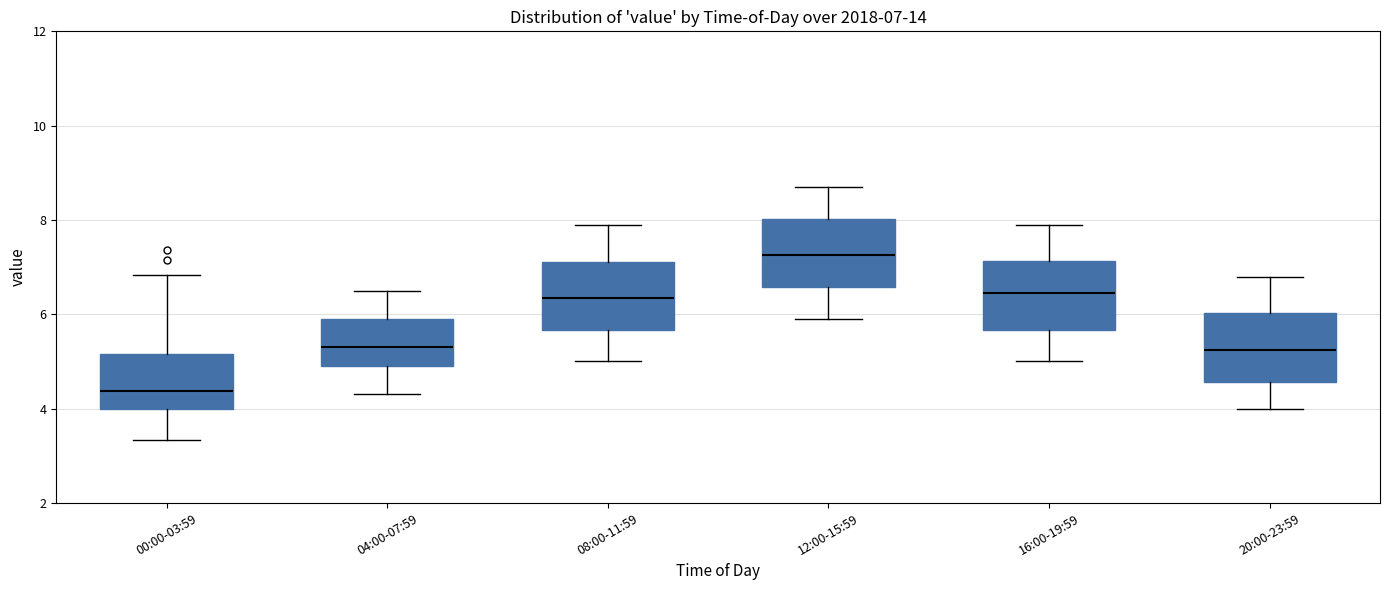

Which box has the lowest median line?

00:00-03:59